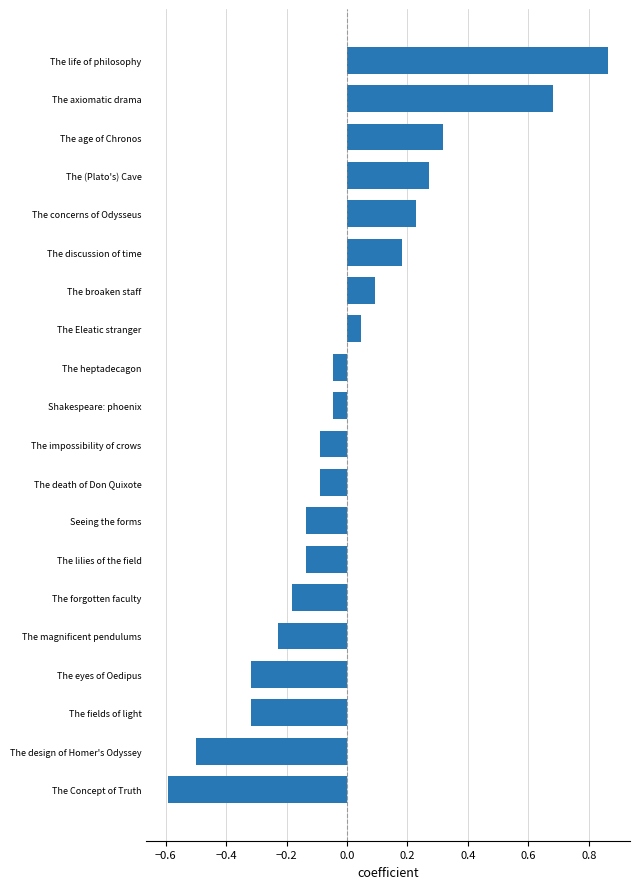

Is it true that the value at The heptadecagon is -0.1?

False